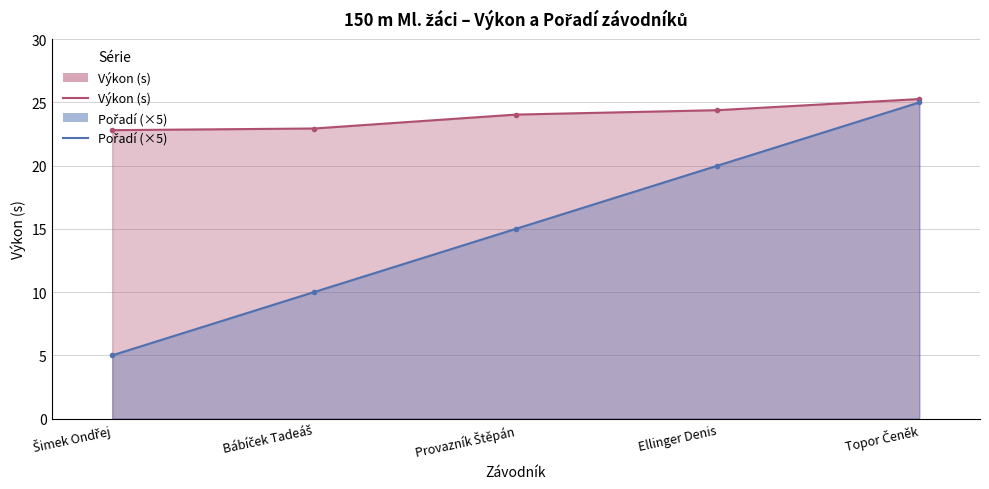

List the labels in order of Výkon value, smallest first.

Šimek Ondřej, Bábíček Tadeáš, Provazník Štěpán, Ellinger Denis, Topor Čeněk